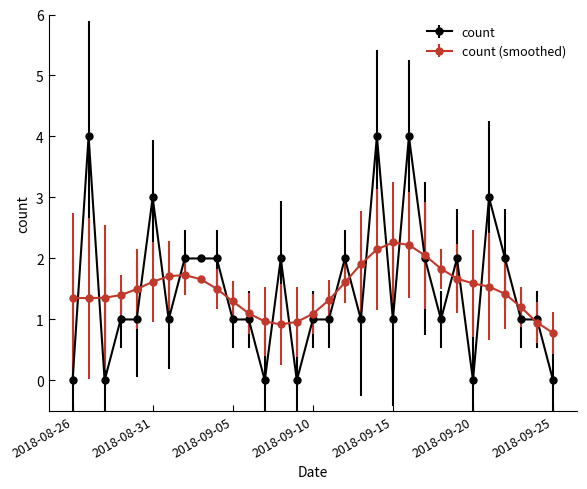

What is the value of the count (smoothed) point at the 21st from the left?

2.3